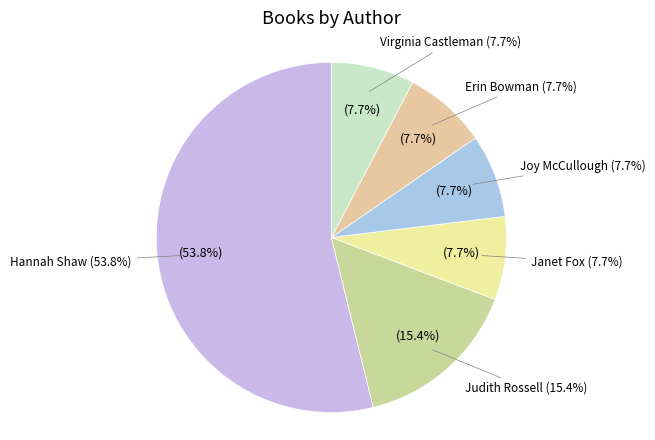

How many segments does this pie chart have?

6